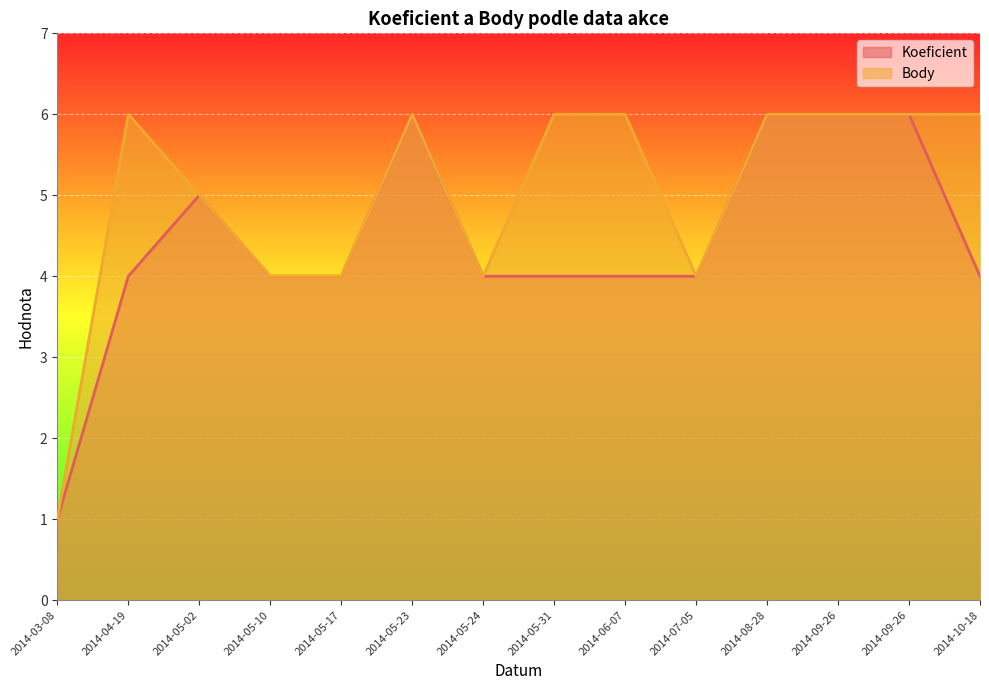

Reading left to right, list all the values displayed in this chart.

Koeficient: 2014-03-08=1	2014-04-19=4	2014-05-02=5	2014-05-10=4	2014-05-17=4	2014-05-23=6	2014-05-24=4	2014-05-31=4	2014-06-07=4	2014-07-05=4	2014-08-28=6	2014-09-26=6	2014-09-26=6	2014-10-18=4
Body: 2014-03-08=1	2014-04-19=6	2014-05-02=5	2014-05-10=4	2014-05-17=4	2014-05-23=6	2014-05-24=4	2014-05-31=6	2014-06-07=6	2014-07-05=4	2014-08-28=6	2014-09-26=6	2014-09-26=6	2014-10-18=6